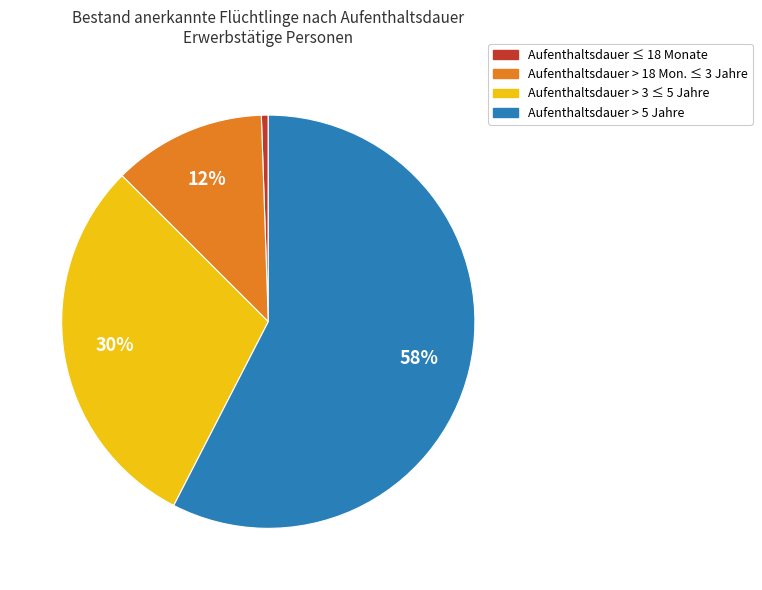

Between Aufenthaltsdauer > 5 Jahre and Aufenthaltsdauer > 3 ≤ 5 Jahre, which is larger?

Aufenthaltsdauer > 5 Jahre